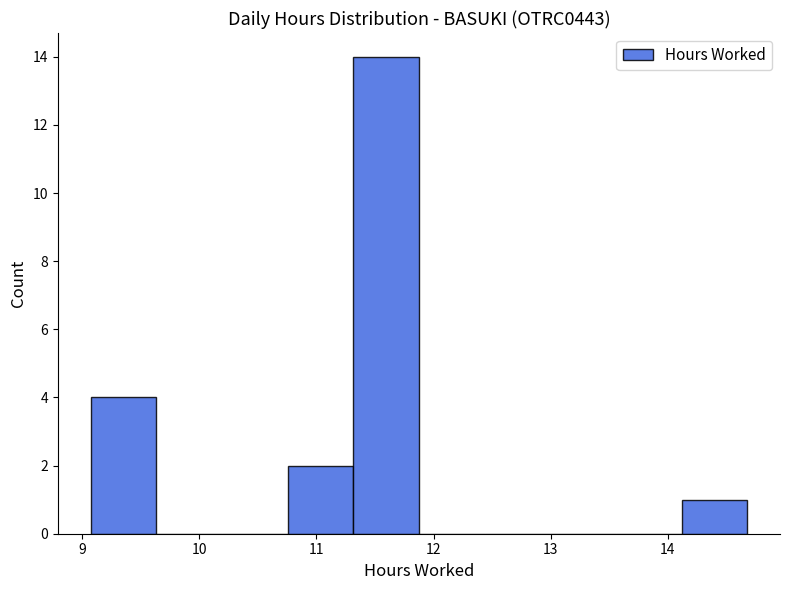

What is the height of the bar covering 11.3 to 11.9 on the x-axis? Neither the bar edges nor the heights are printed on the chart, so give them approximately, as read against the axes.

14